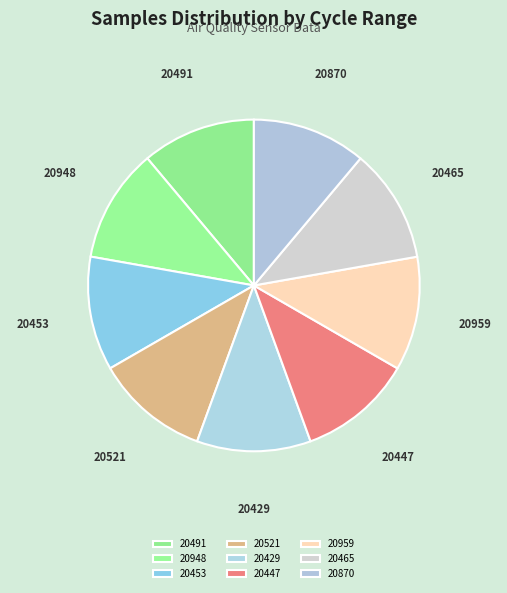

Does 20870 account for over 50% of the chart?

No